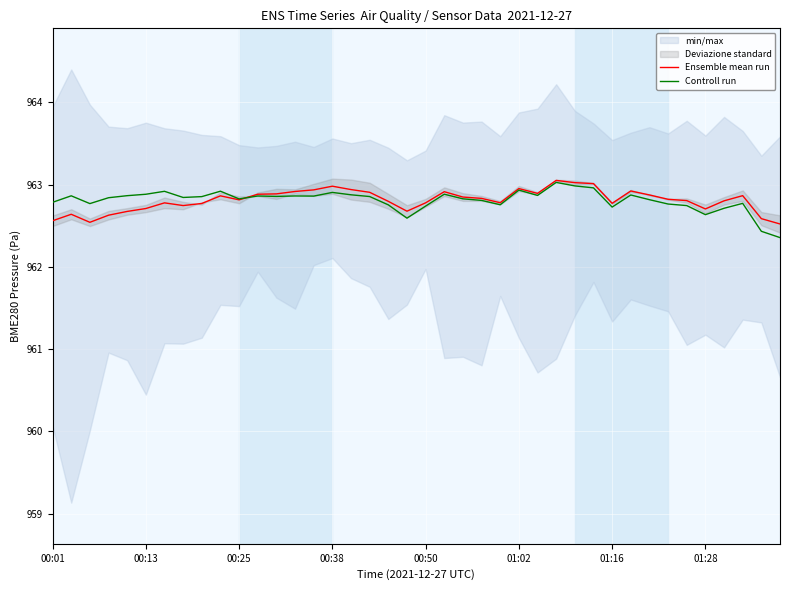

What is the difference between the highest and lowest values at 00:38?

0.1